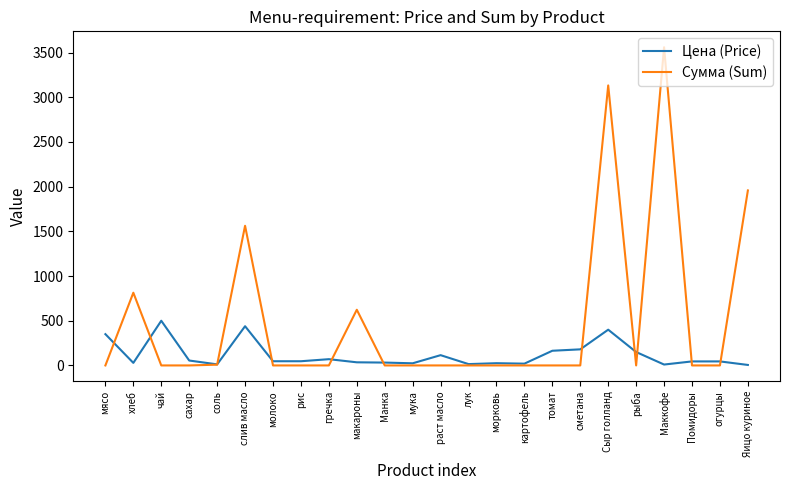

Is it true that Цена (Price) equals 5.5 at Яицо куриное?

True